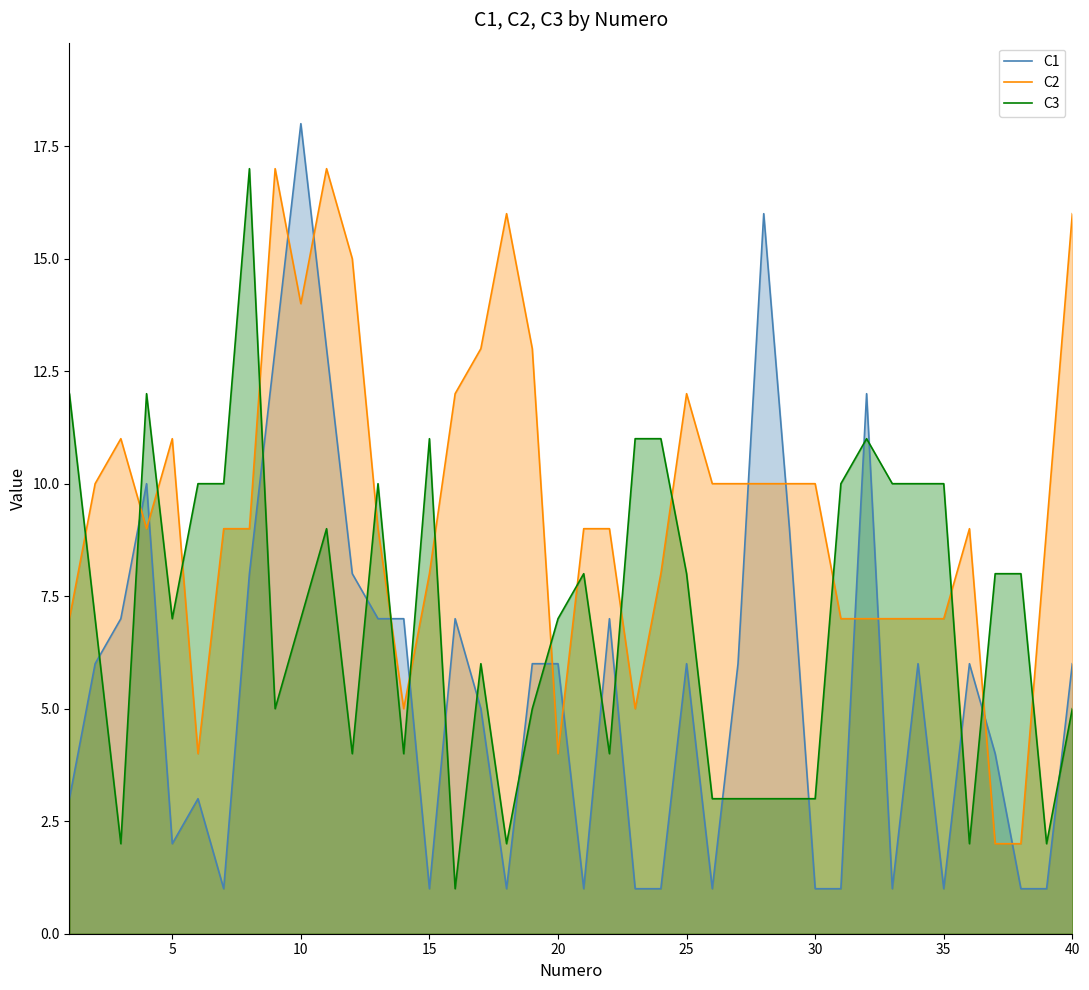

What are all the series names shown in the legend?

C1, C2, C3